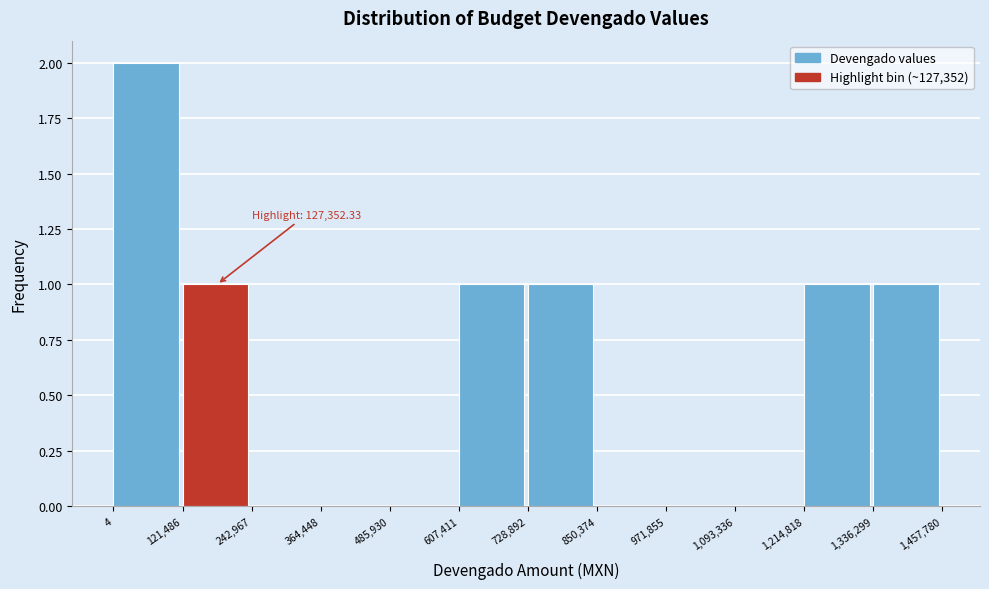

Over which range of the x-axis is the bar tallest?

4 to 121,486